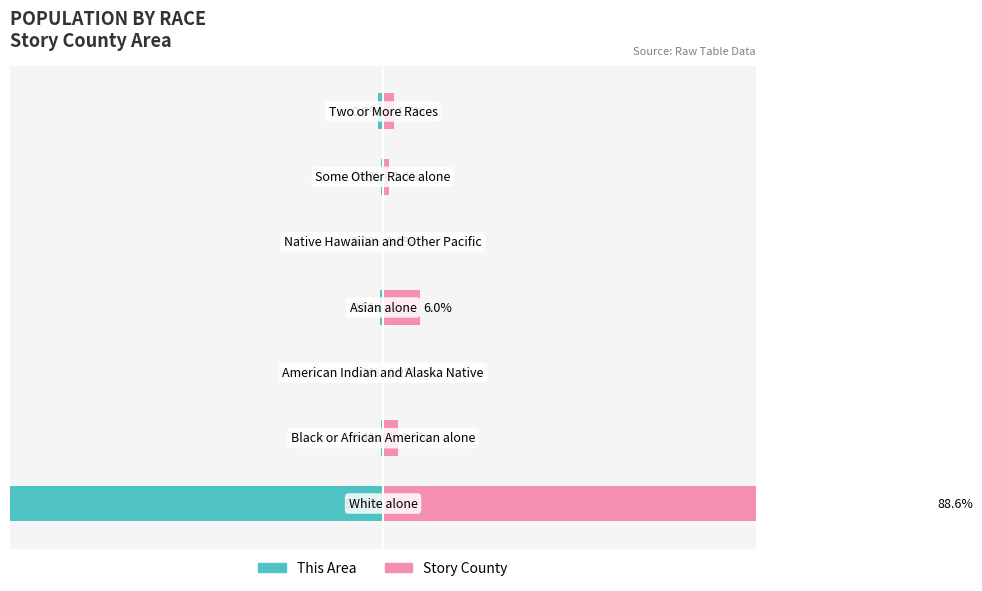

What is the difference between the second highest and second lowest values in the This Area series?

0.6